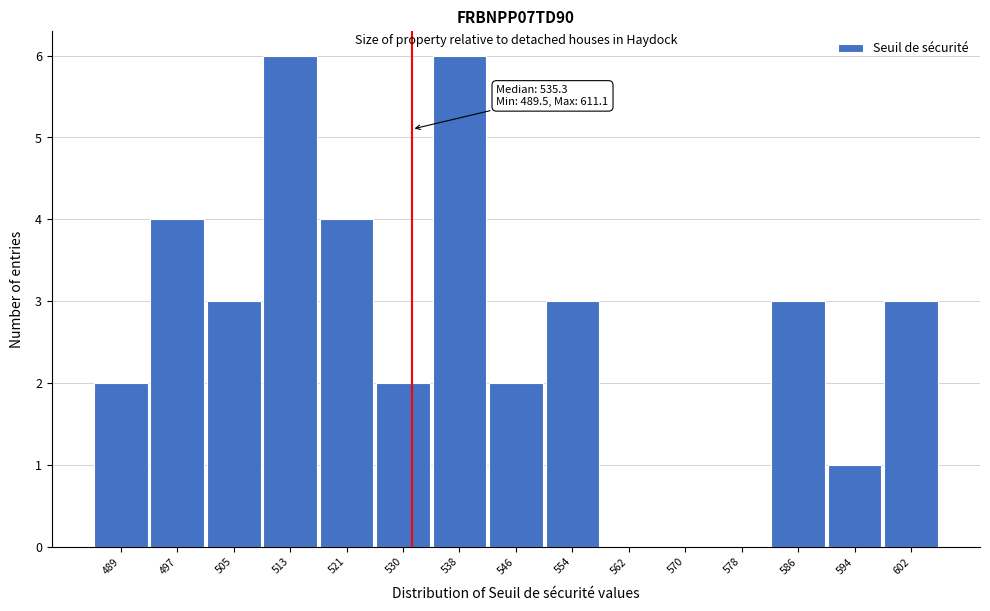

Reading left to right, transcribe all the data shown in this chart.

489=2	497=4	505=3	513=6	521=4	530=2	538=6	546=2	554=3	562=0	570=0	578=0	586=3	594=1	602=3